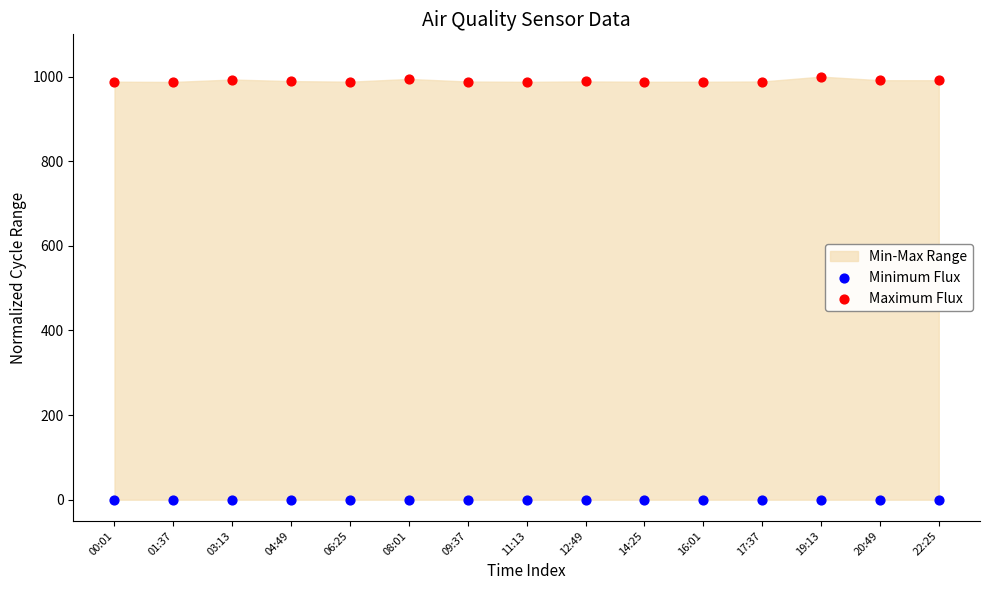

Which series contains the highest Y value?

Maximum Flux